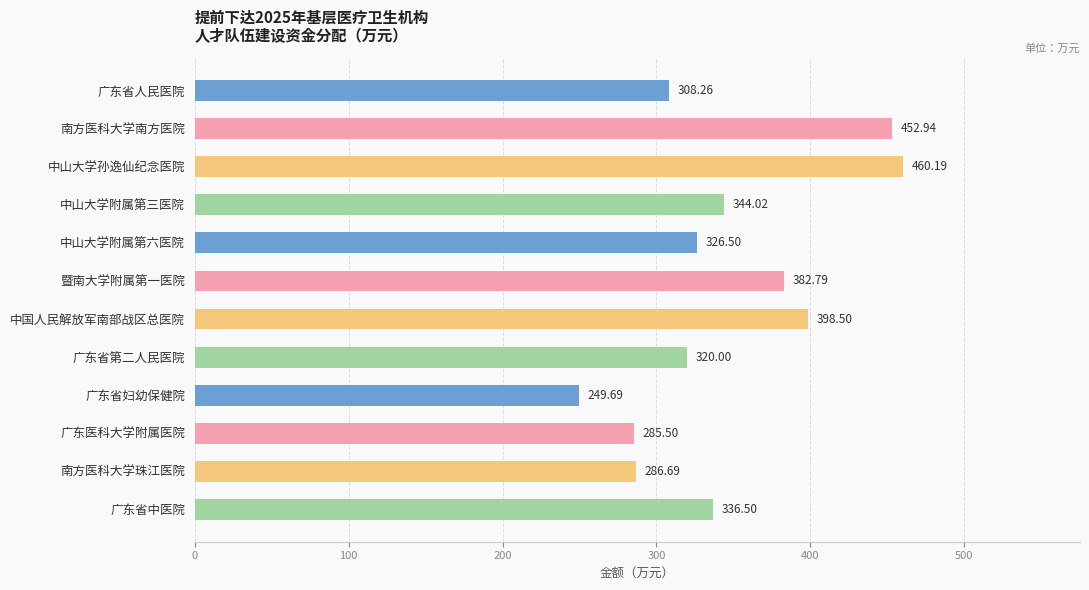

List the labels in order of value, largest first.

中山大学孙逸仙纪念医院, 南方医科大学南方医院, 中国人民解放军南部战区总医院, 暨南大学附属第一医院, 中山大学附属第三医院, 广东省中医院, 中山大学附属第六医院, 广东省第二人民医院, 广东省人民医院, 南方医科大学珠江医院, 广东医科大学附属医院, 广东省妇幼保健院